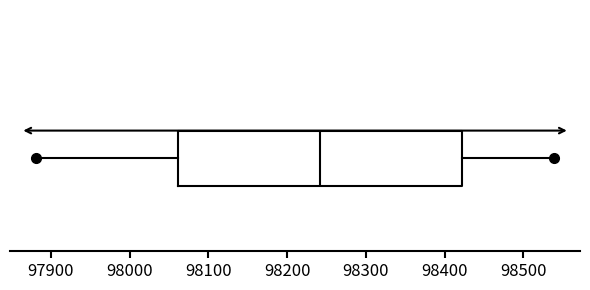

Transcribe this box plot: give where the median line is, the range the box spans, and where the two whiskers end, as read against the x-axis. The values are not printed on the chart, so give them approximately, as read against the axis.

median 98240, box 98060 to 98420, whiskers 97880 to 98540